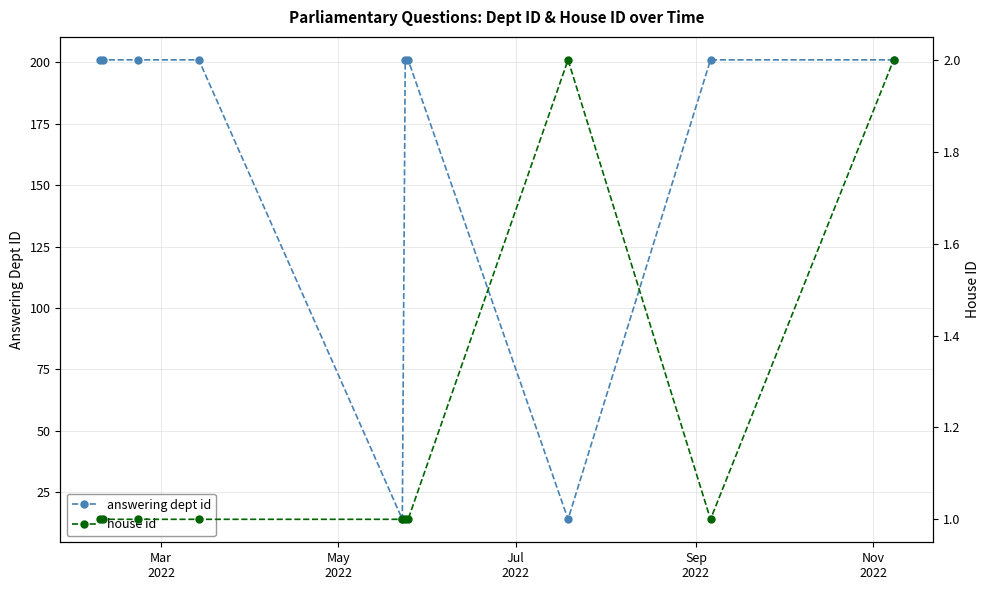

Which series has the largest total across all categories?

answering dept id